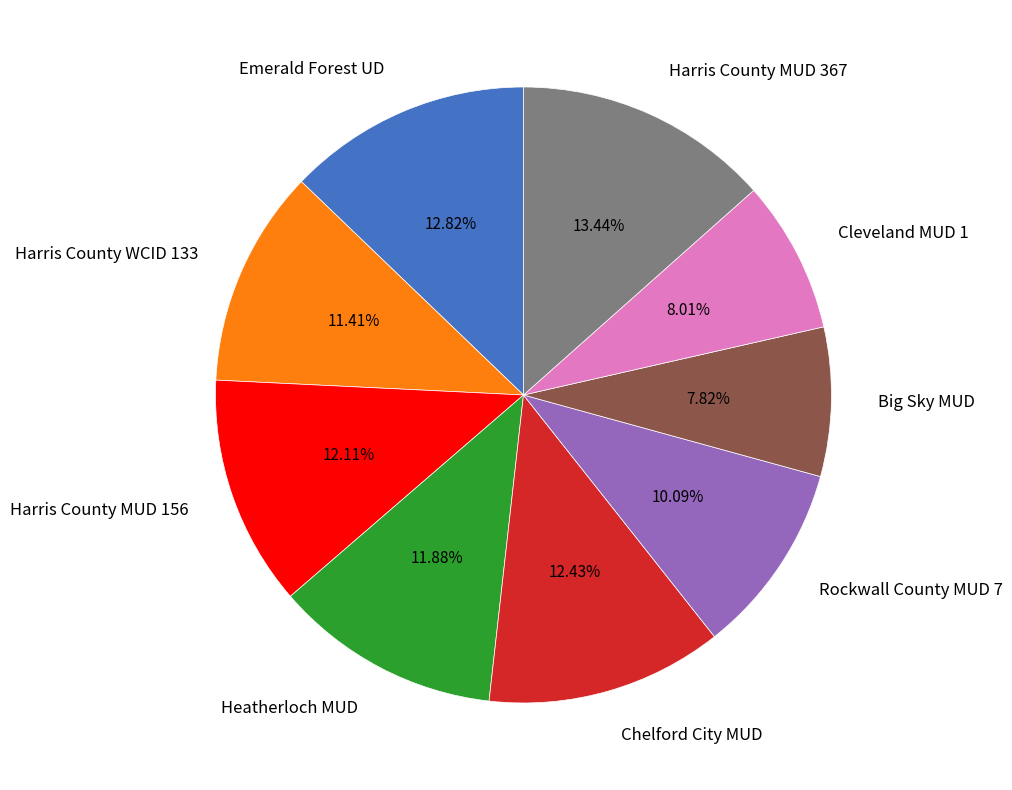

How much of the chart is everything except Heatherloch MUD?

88.1%